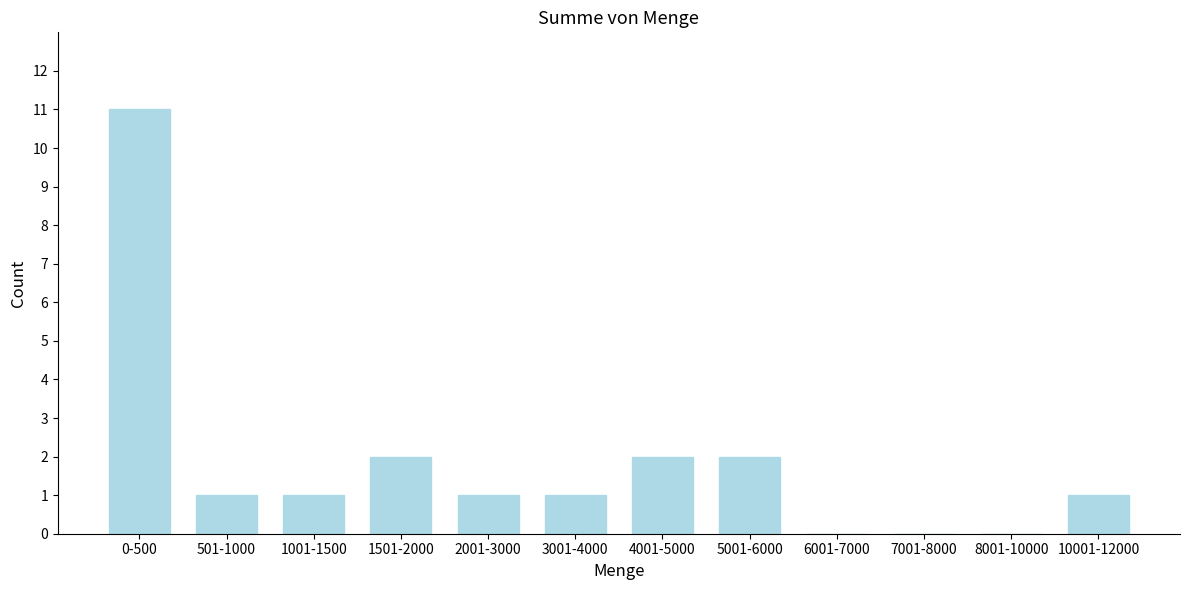

Reading right to left, transcribe all the data shown in this chart.

10001-12000=1	8001-10000=0	7001-8000=0	6001-7000=0	5001-6000=2	4001-5000=2	3001-4000=1	2001-3000=1	1501-2000=2	1001-1500=1	501-1000=1	0-500=11